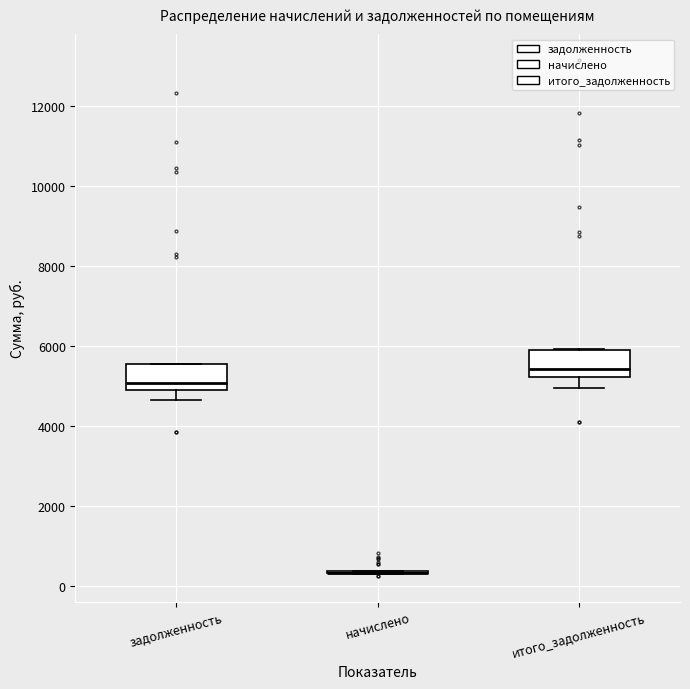

Reading left to right, read every box against the y-axis: the position of its median line, the range the box covers, and the ends of its whiskers. The values are not printed on the chart, so give them approximately, as read against the axis.

задолженность: median 5000 (just above the box's lower edge), box 5000 to 5600, whiskers 4600 to 5600
начислено: box collapsed to a line at 400, whiskers 400 to 400
итого_задолженность: median 5400, box 5200 to 6000, whiskers 5000 to 6000